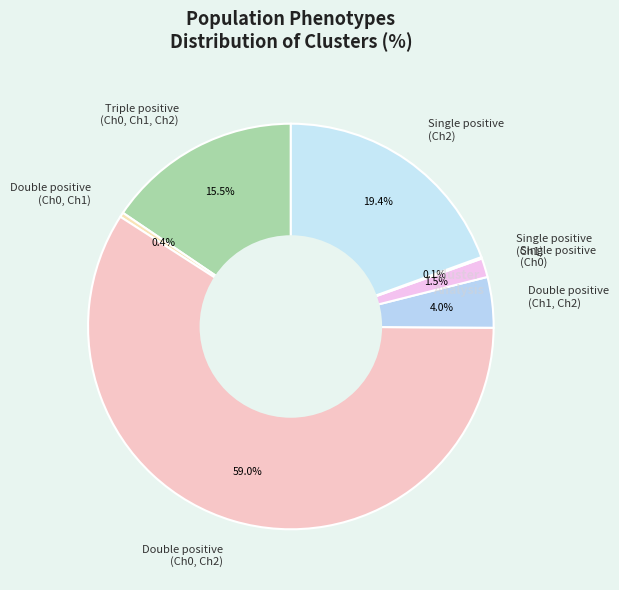

Which has a higher value, Double positive (Ch1, Ch2) or Double positive (Ch0, Ch2)?

Double positive (Ch0, Ch2)